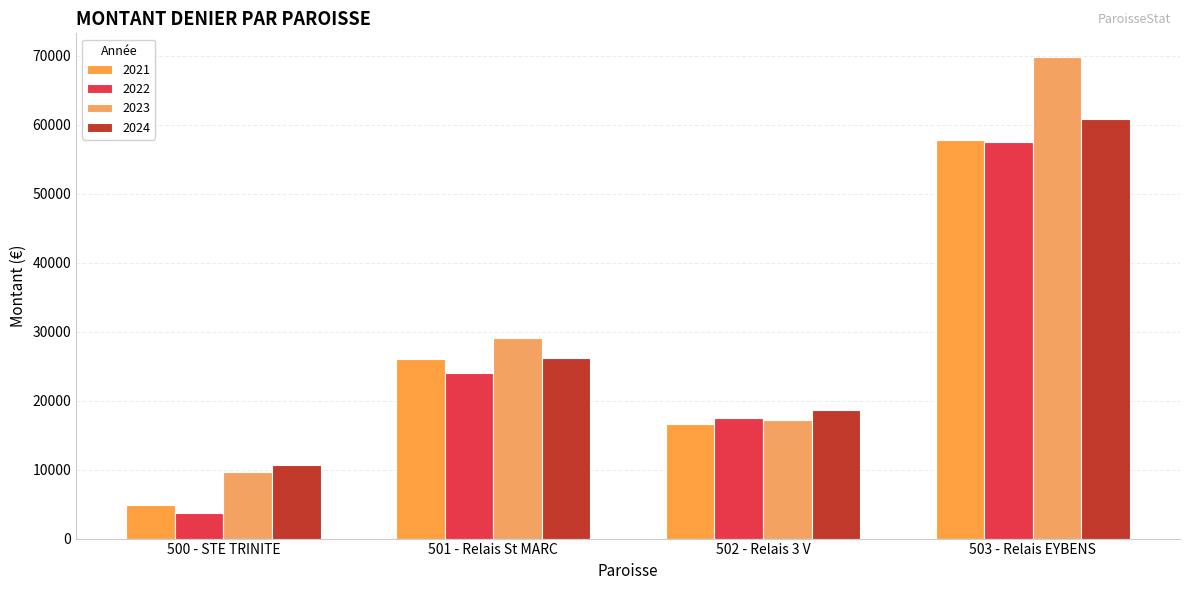

Which category has the lowest value in the 2023 series?

500 - STE TRINITE